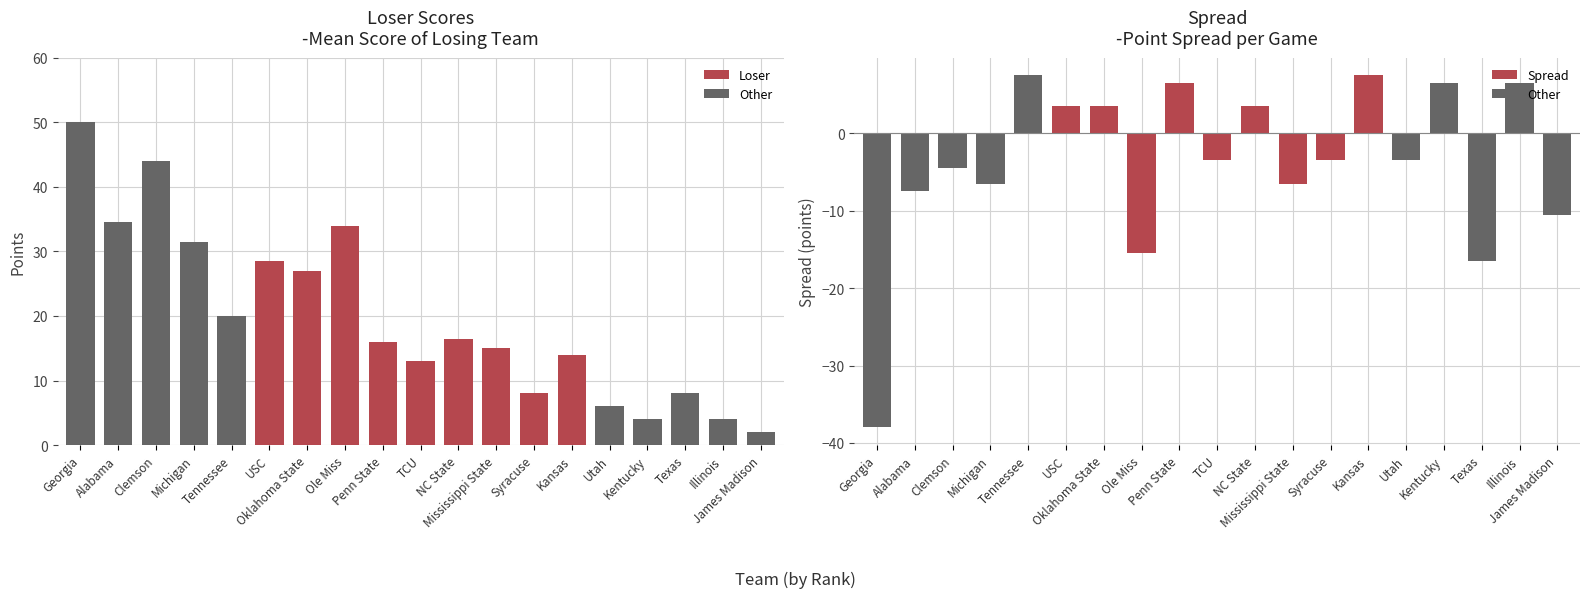

Rank the series by their average value, from highest to lowest.

Loser, Spread